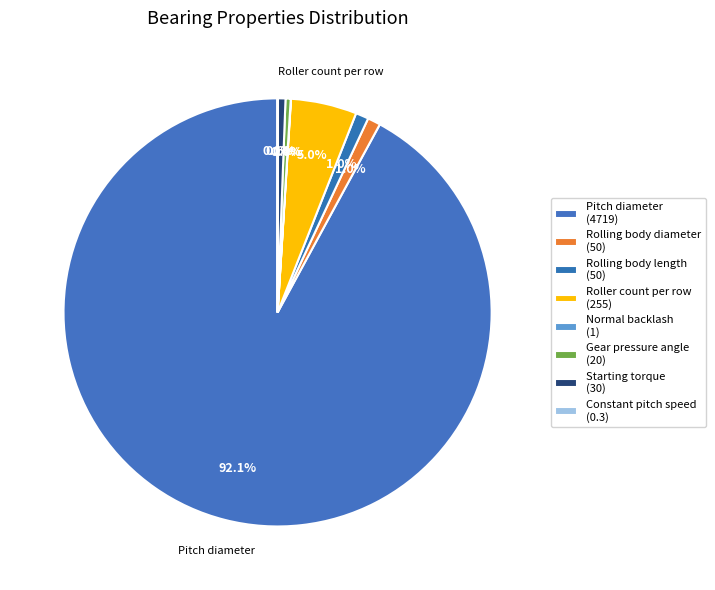

To the nearest percent, what is the difference between the largest and smallest slice percentages?

92%